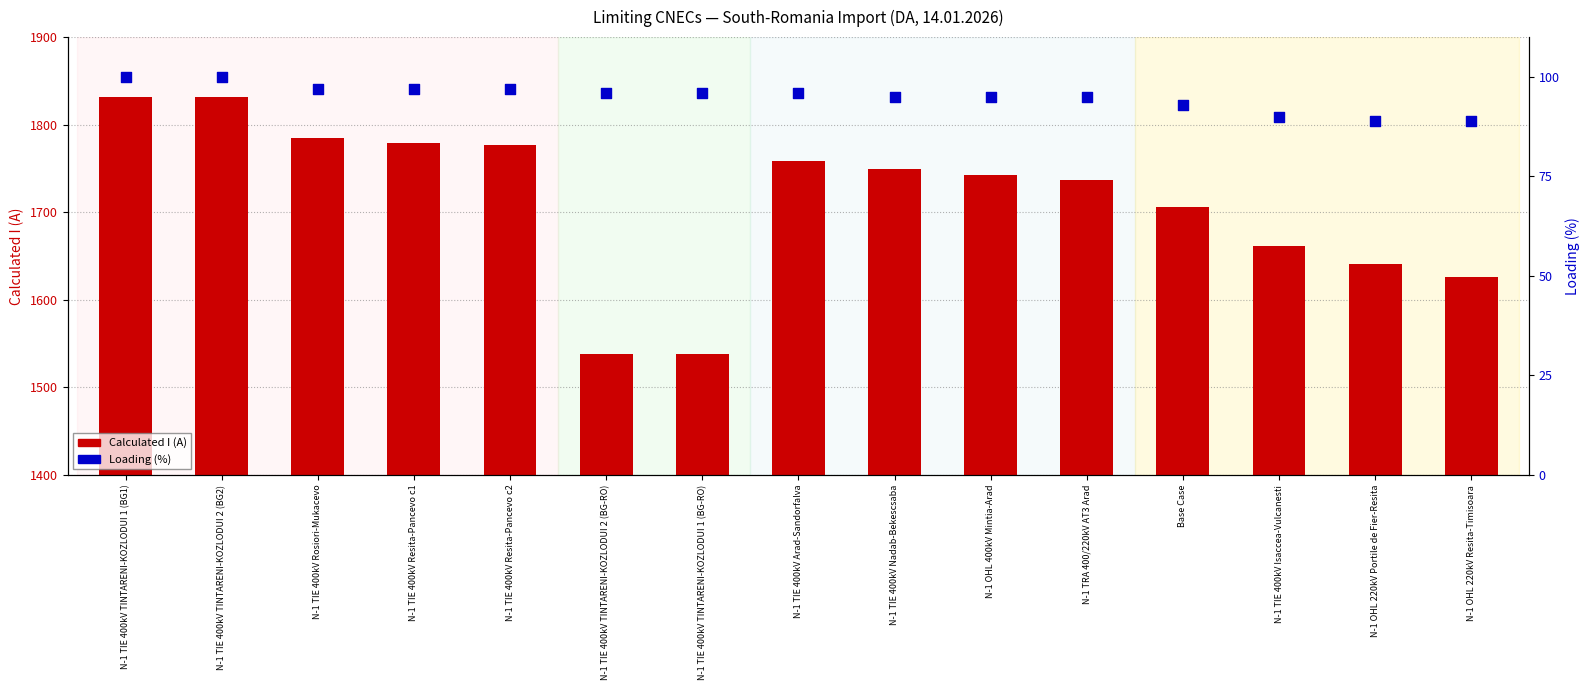

Is the value of Loading (%) at N-1 TIE 400kV TINTARENI-KOZLODUI 1 (BG1) greater than the value of Calculated I (A) at N-1 TIE 400kV TINTARENI-KOZLODUI 1 (BG1)?

No